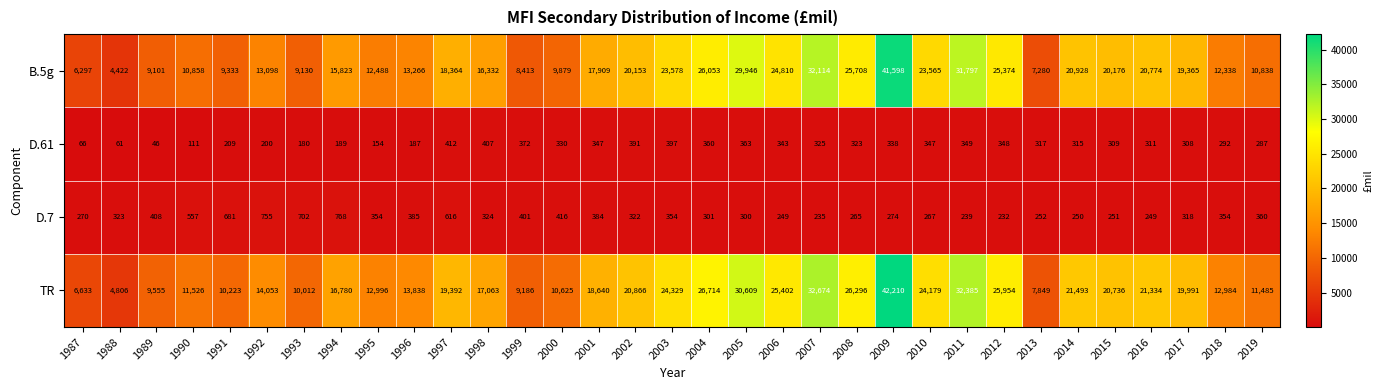

True or false: D.7 has a value of 54 at 1987.

False